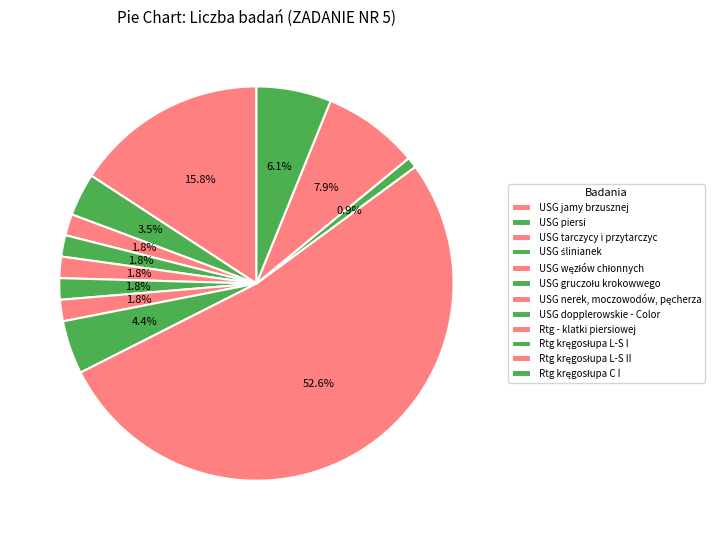

Rank the categories by value from highest to lowest.

Rtg - klatki piersiowej, USG jamy brzusznej, Rtg kręgosłupa L-S II, Rtg kręgosłupa C I, USG dopplerowskie - Color, USG piersi, USG tarczycy i przytarczyc, USG ślinianek, USG węzłów chłonnych, USG gruczołu krokowwego, USG nerek, moczowodów, pęcherza, Rtg kręgosłupa L-S I